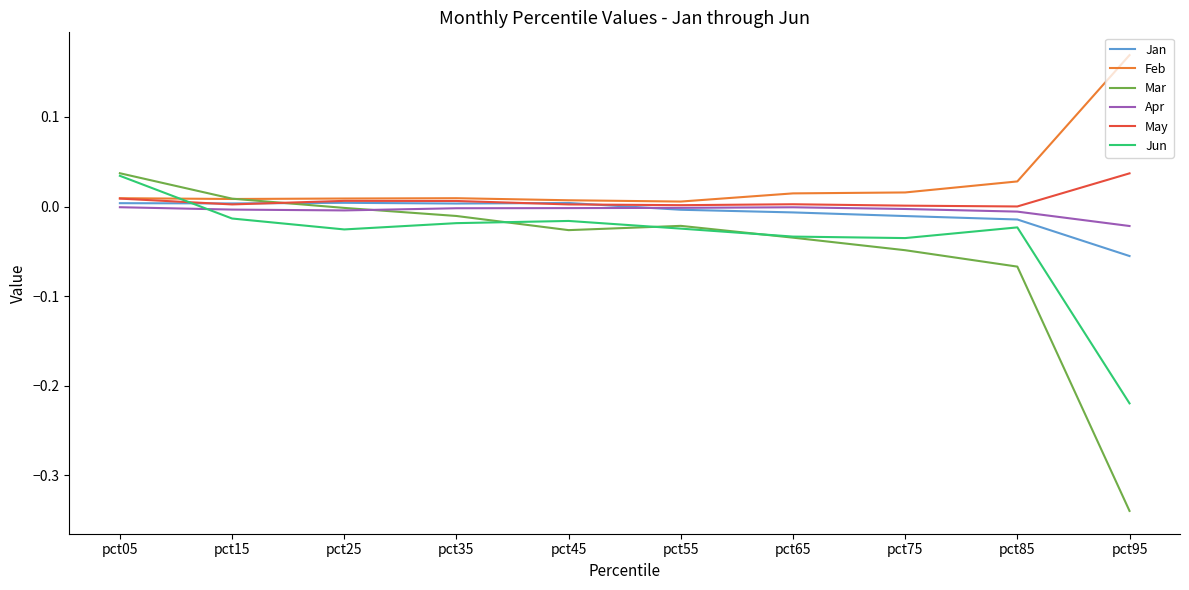

At which category is the sum across all series the highest?

pct05